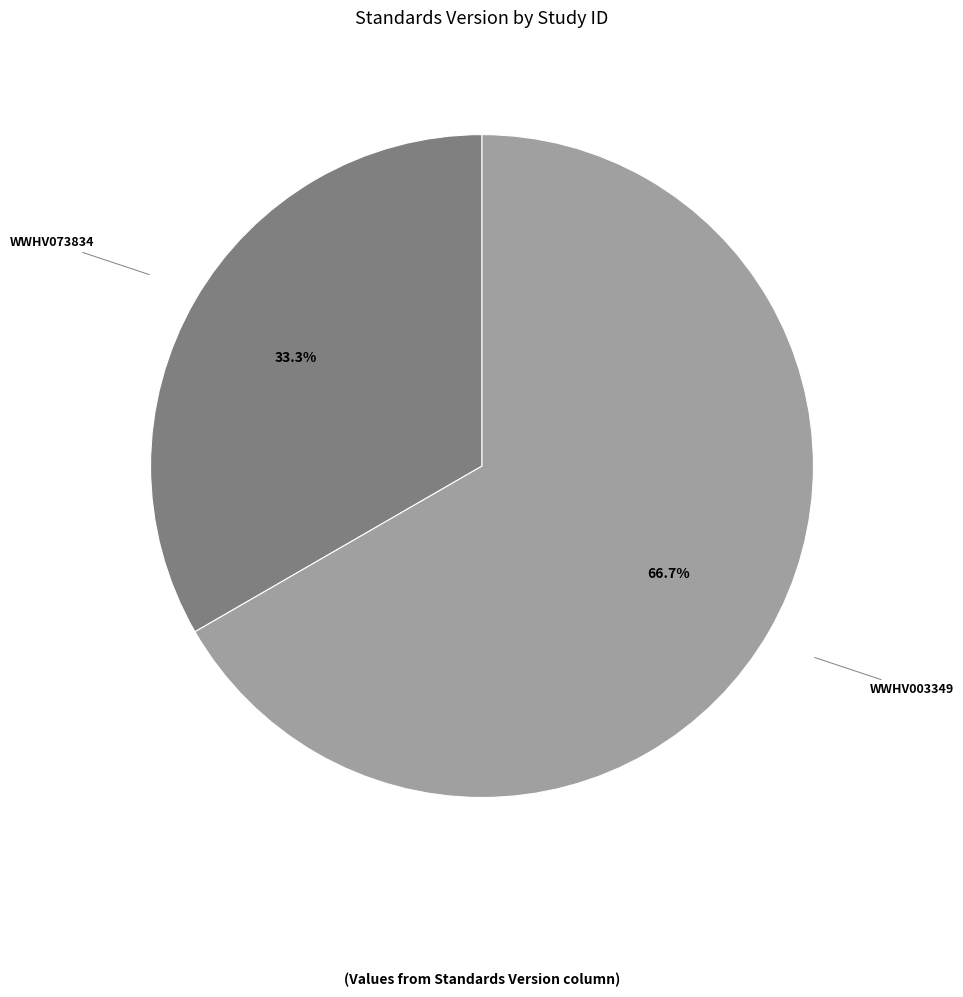

Is there a majority slice in this chart?

Yes